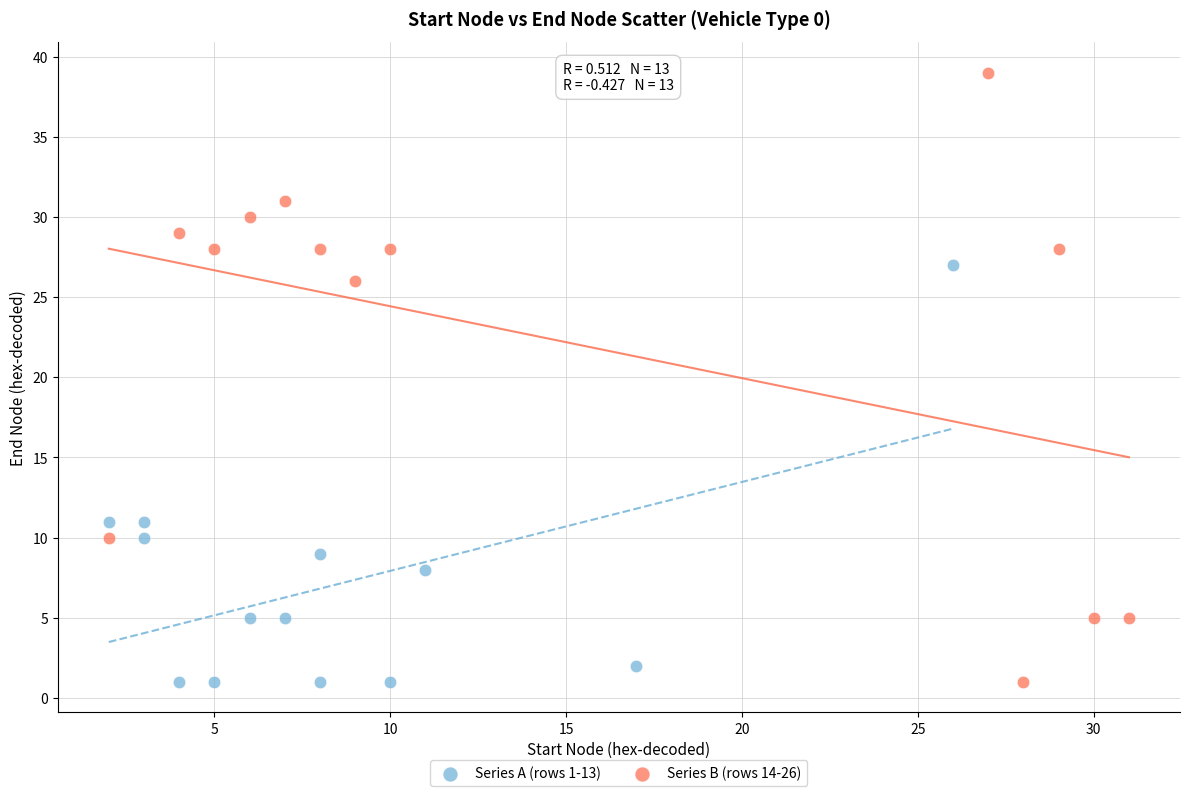

Which series reaches the maximum Y coordinate?

Series B (rows 14-26)